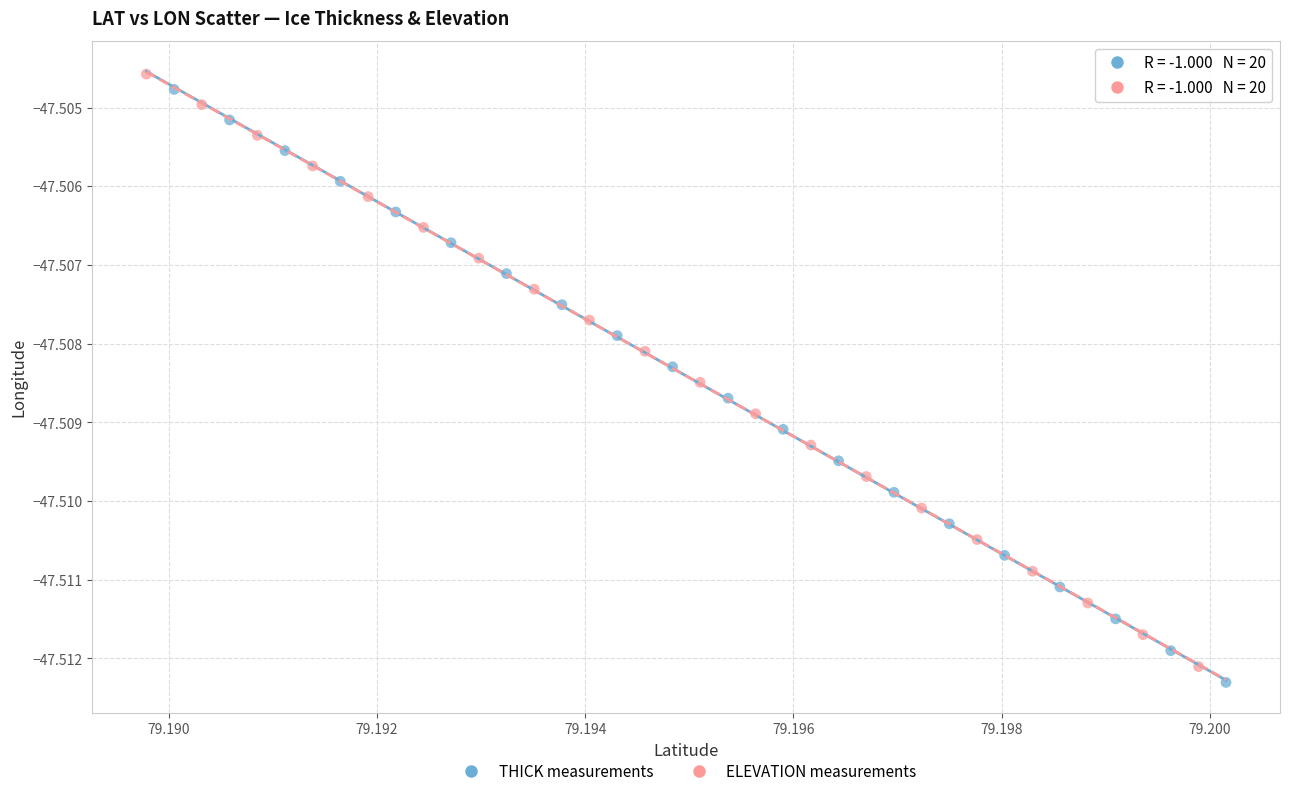

Which series has the largest Y range (max minus min)?

THICK measurements